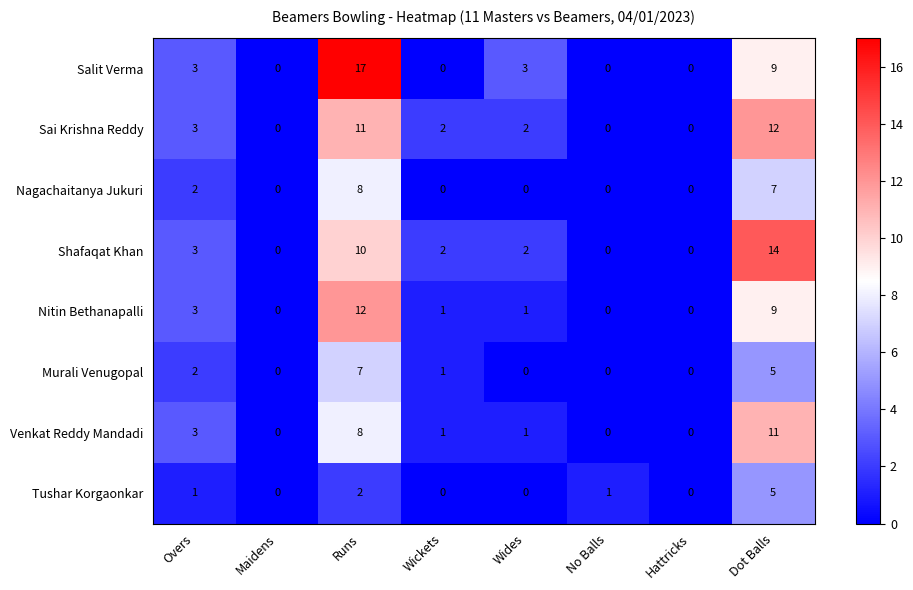

What is the difference between the highest and lowest values at Runs?

15